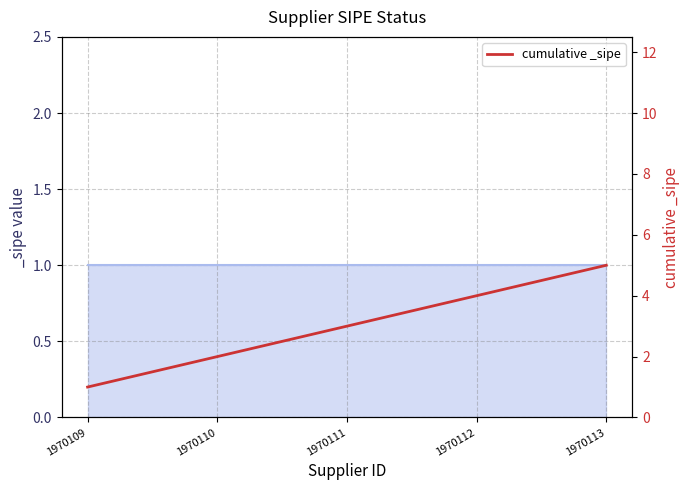

True or false: the data has more than 0 interior local peaks.

False